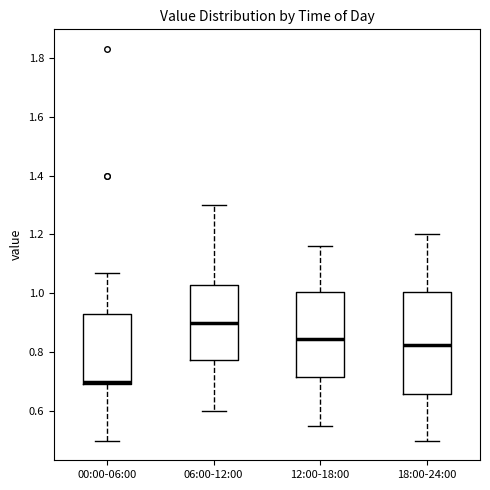

Comparing the boxes themselves (not the whiskers), which one is the tallest?

18:00-24:00